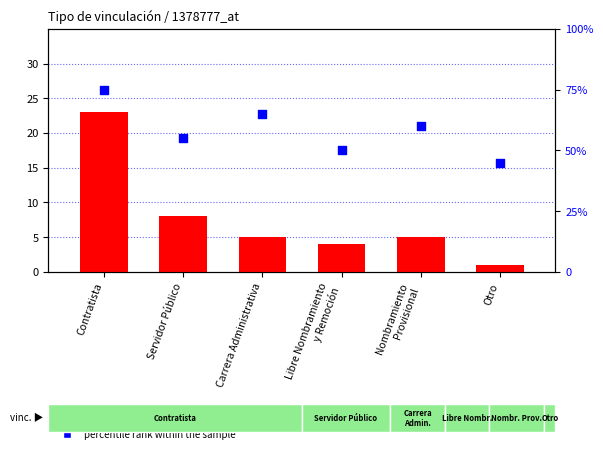

At which category is the sum across all series the highest?

Contratista